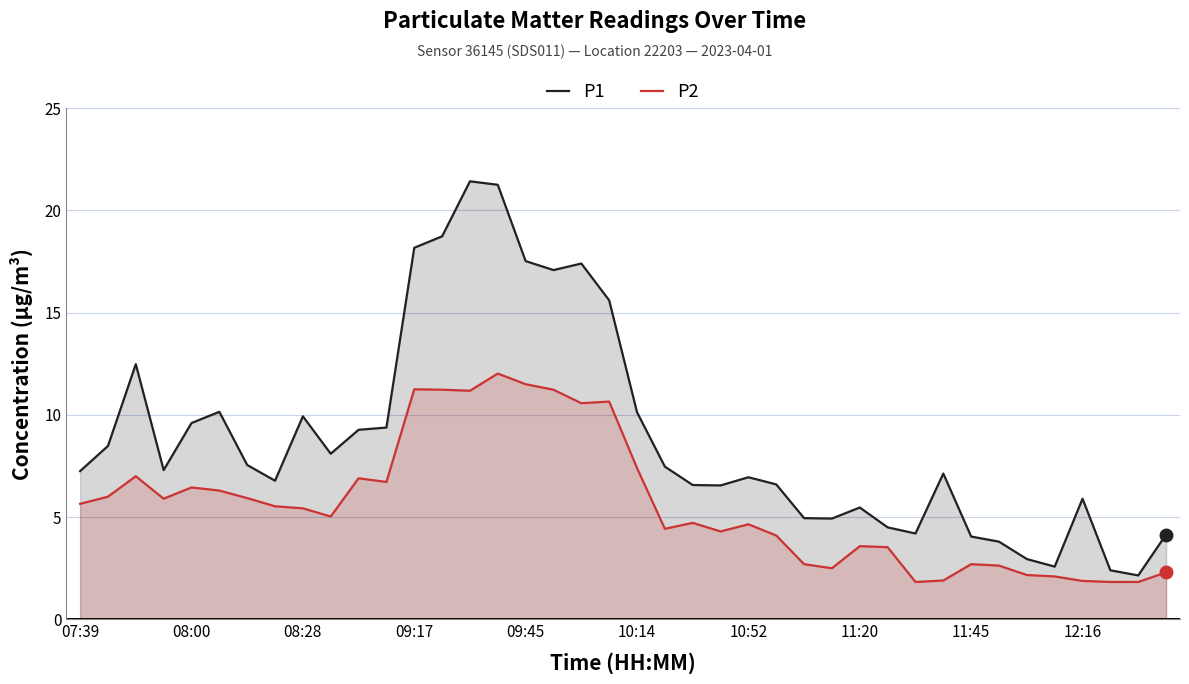

What is the minimum value shown in the chart?

1.8